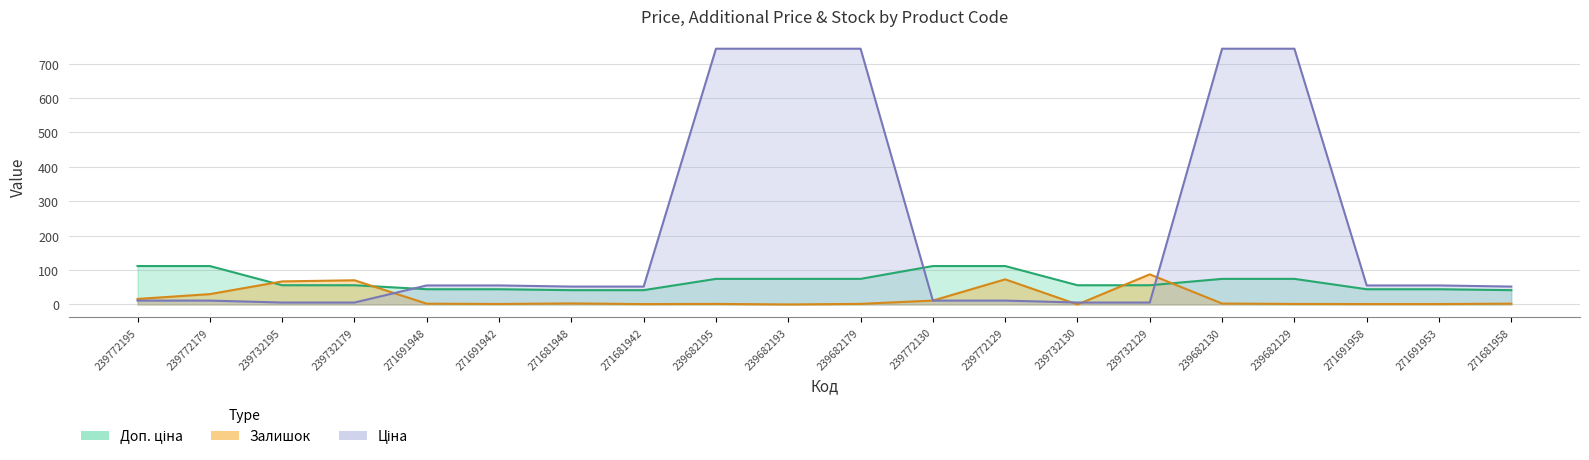

Which series ends up on top after the final intersection of Ціна and Залишок?

Ціна